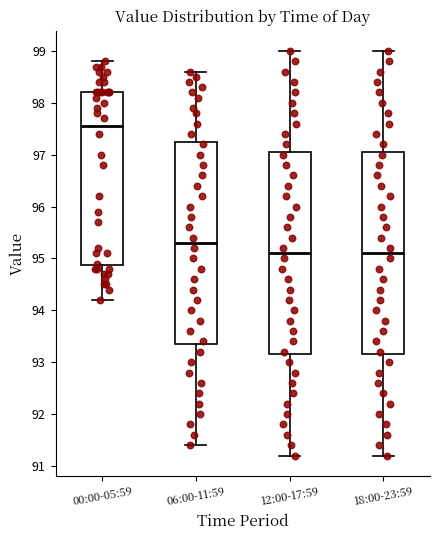

Reading left to right, read every box against the y-axis: the position of its median line, the range the box covers, and the ends of its whiskers. The values are not printed on the chart, so give them approximately, as read against the axis.

00:00-05:59: median 97.6, box 94.9 to 98.2, whiskers 94.2 to 98.8
06:00-11:59: median 95.3, box 93.4 to 97.3, whiskers 91.4 to 98.6
12:00-17:59: median 95.1, box 93.2 to 97.1, whiskers 91.2 to 99.0
18:00-23:59: median 95.1, box 93.2 to 97.1, whiskers 91.2 to 99.0